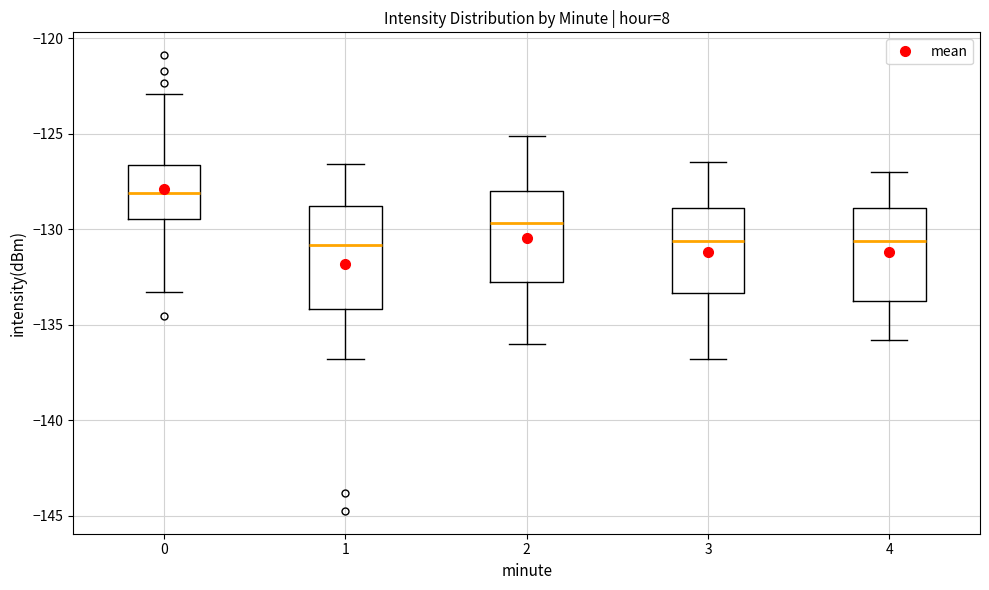

Reading left to right, read every box against the y-axis: the position of its median line, the range the box covers, and the ends of its whiskers. The values are not printed on the chart, so give them approximately, as read against the axis.

0: median -128.0, box -129.5 to -126.5, whiskers -133.5 to -123.0
1: median -131.0, box -134.0 to -129.0, whiskers -137.0 to -126.5
2: median -129.5, box -133.0 to -128.0, whiskers -136.0 to -125.0
3: median -130.5, box -133.5 to -129.0, whiskers -137.0 to -126.5
4: median -130.5, box -134.0 to -129.0, whiskers -136.0 to -127.0